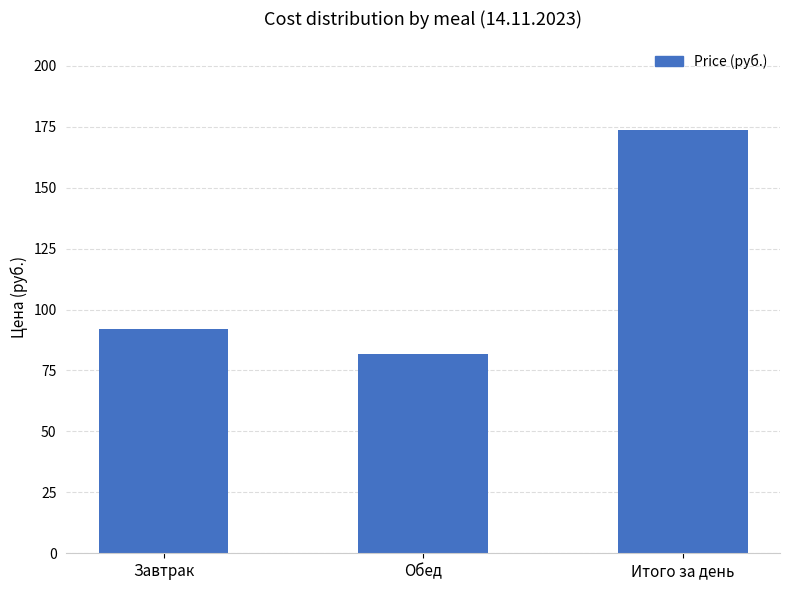

The chart shows a value of 173.8 at Итого за день. True or false?

True